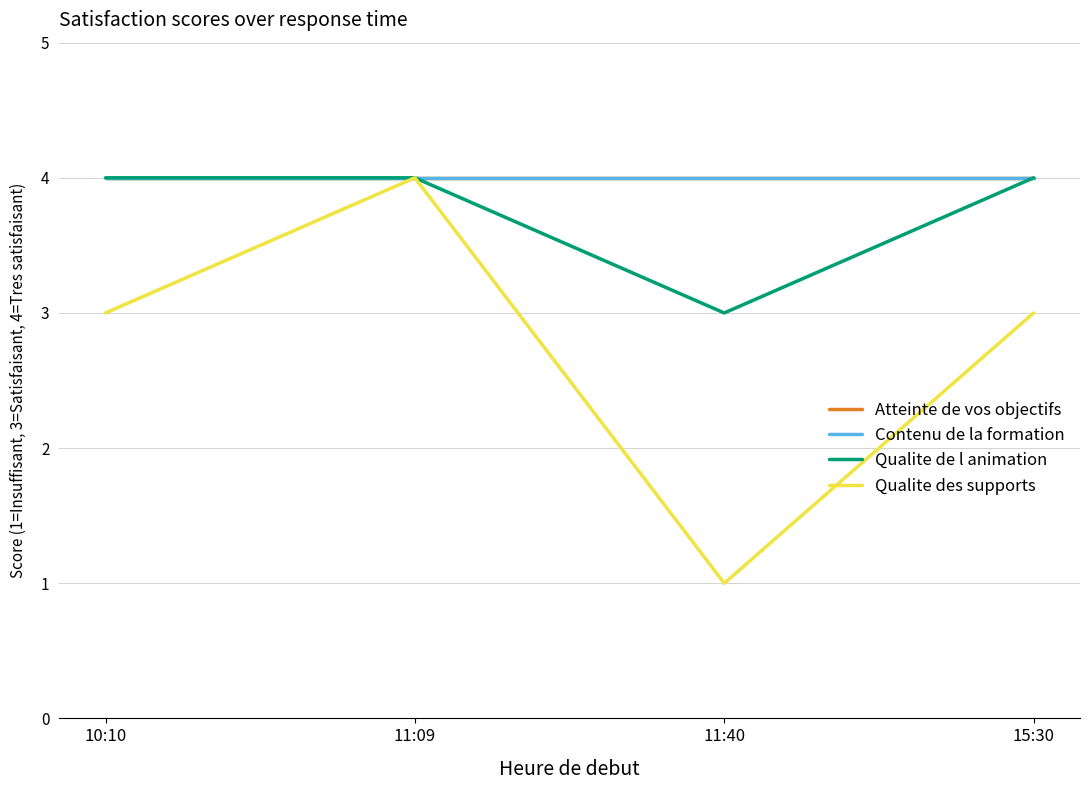

Is the value of Qualite de l animation at 11:40 greater than the value of Atteinte de vos objectifs at 10:10?

No